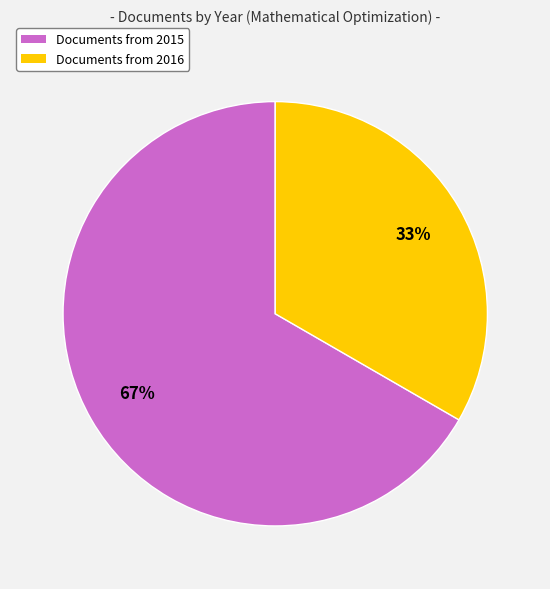

Does any single category account for the majority?

Yes